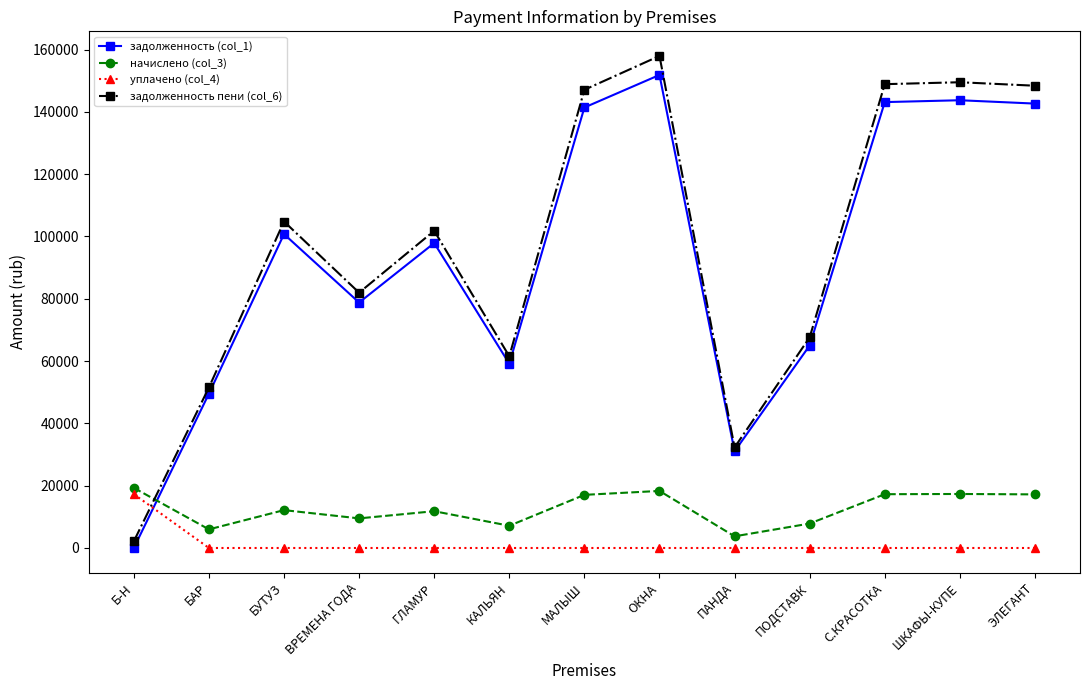

What is the difference between the maximum and minimum values in the задолженность пени (col_6) series?

155807.9